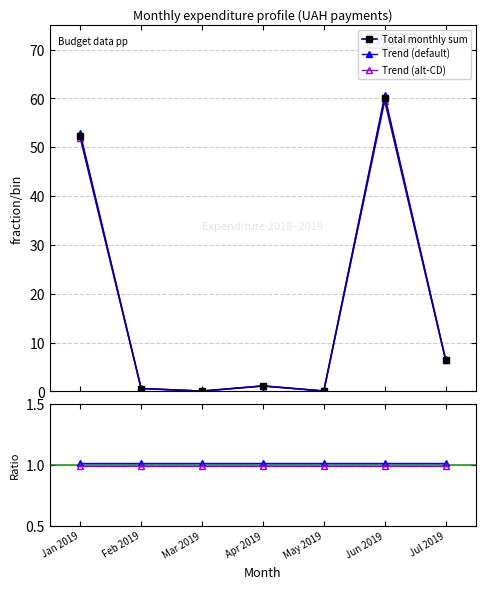

Count the number of categories in the chart.

7